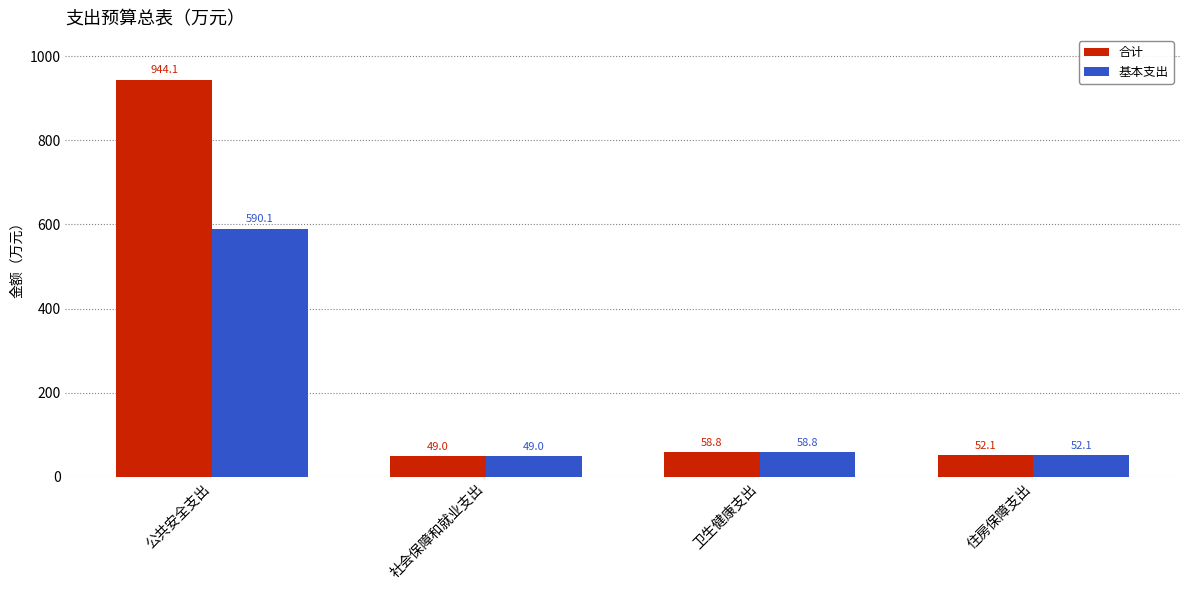

Reading left to right, what are all the values shown in this chart?

合计: 944.1	49.0	58.8	52.1
基本支出: 590.1	49.0	58.8	52.1